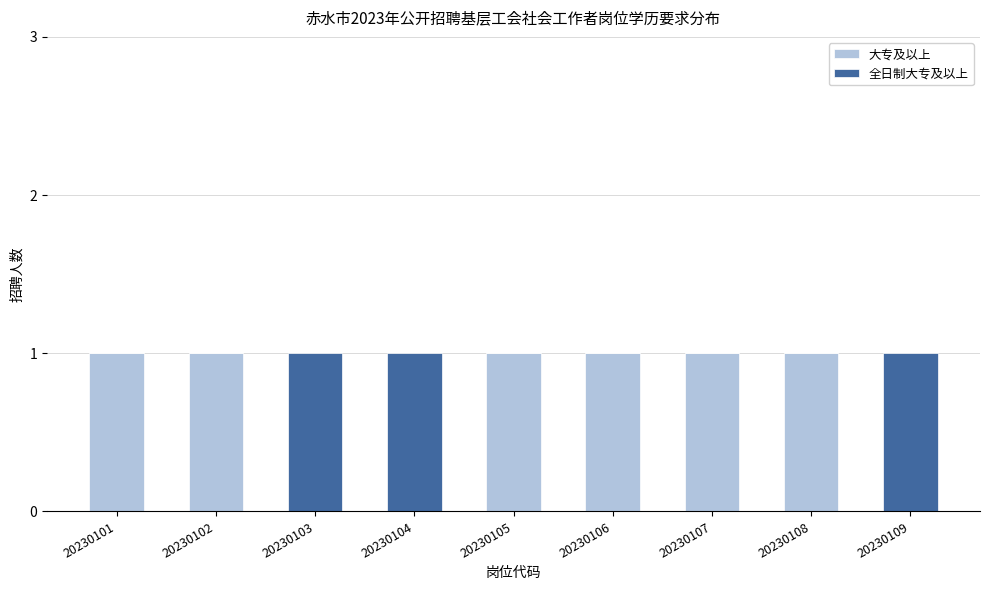

What are all the series names shown in the legend?

大专及以上, 全日制大专及以上